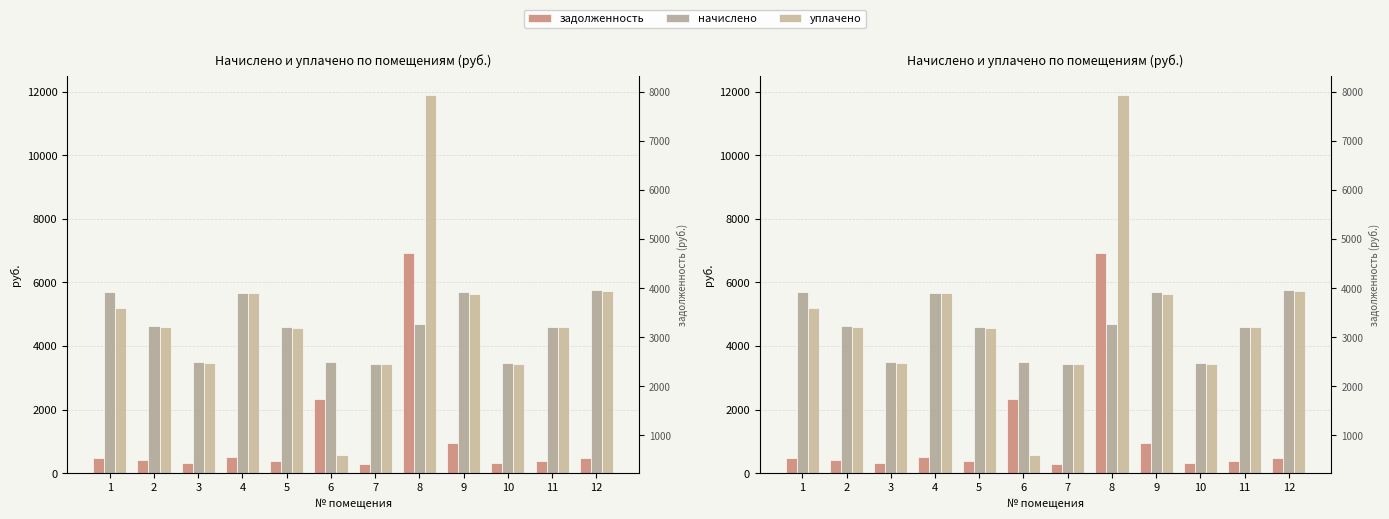

Reading left to right, transcribe all the data shown in this chart.

задолженность: 1=475.4	2=412.7	3=312.0	4=506.9	5=383.4	6=2330.7	7=287.6	8=6934.8	9=948.1	10=308.0	11=384.4	12=479.2
начислено: 1=5705.4	2=4624.7	3=3496.1	4=5680.3	5=4600.8	6=3496.1	7=3450.6	8=4703.3	9=5688.4	10=3451.7	11=4612.2	12=5751.0
уплачено: 1=5202.4	2=4602.3	3=3479.2	4=5652.9	5=4578.6	6=565.8	7=3433.9	8=11900.0	9=5633.4	10=3435.0	11=4589.9	12=5723.2